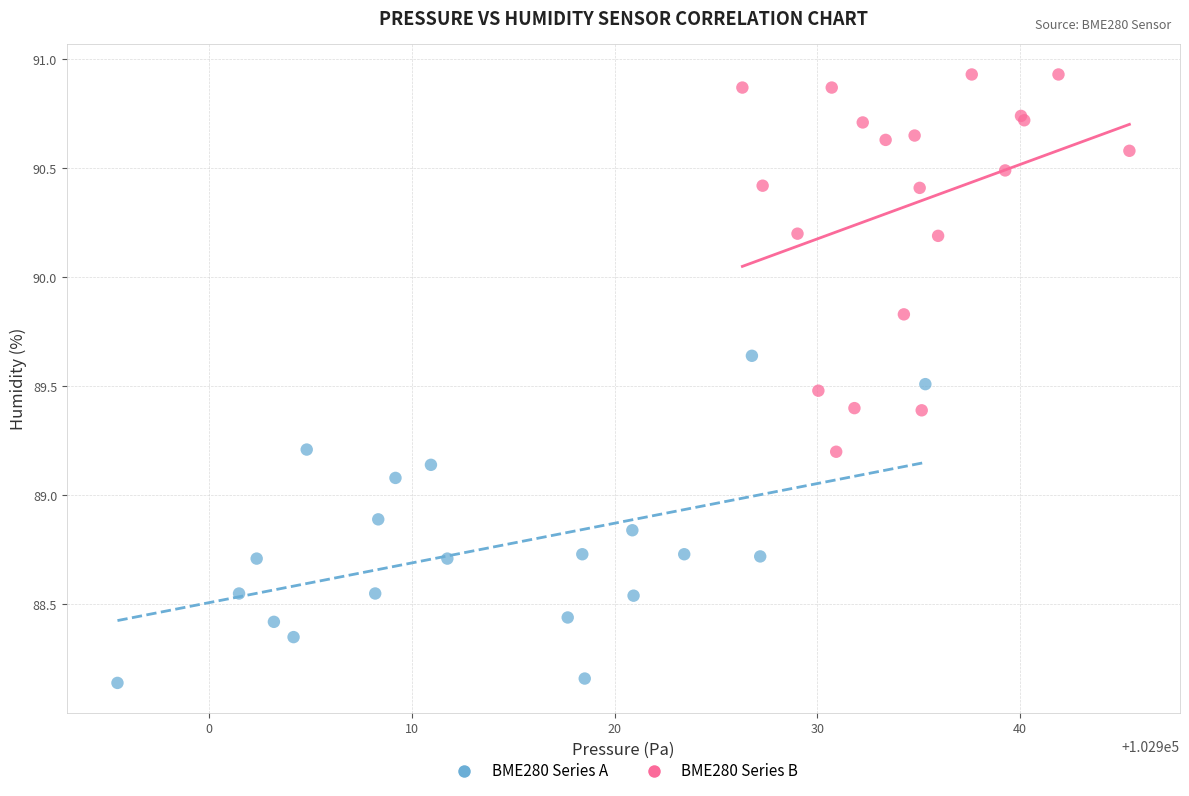

Which series has the largest Y range (max minus min)?

BME280 Series B